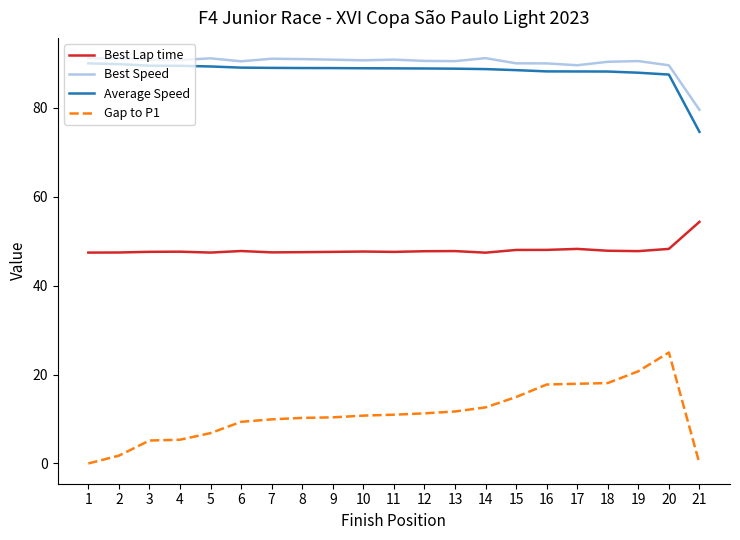

What are all the series names shown in the legend?

Best Lap time, Best Speed, Average Speed, Gap to P1